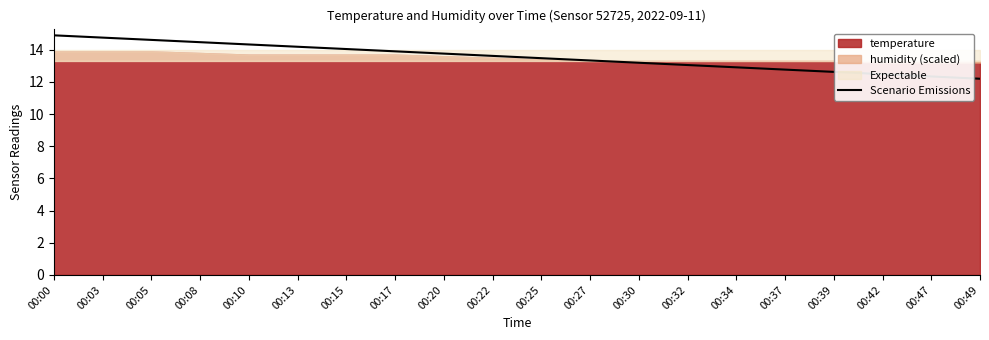

The chart shows a value of 13.3 at 00:27. True or false?

True